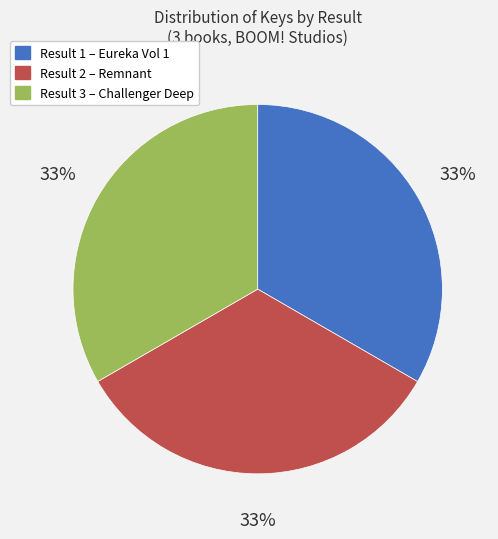

Is there any slice that represents more than half of the pie?

No